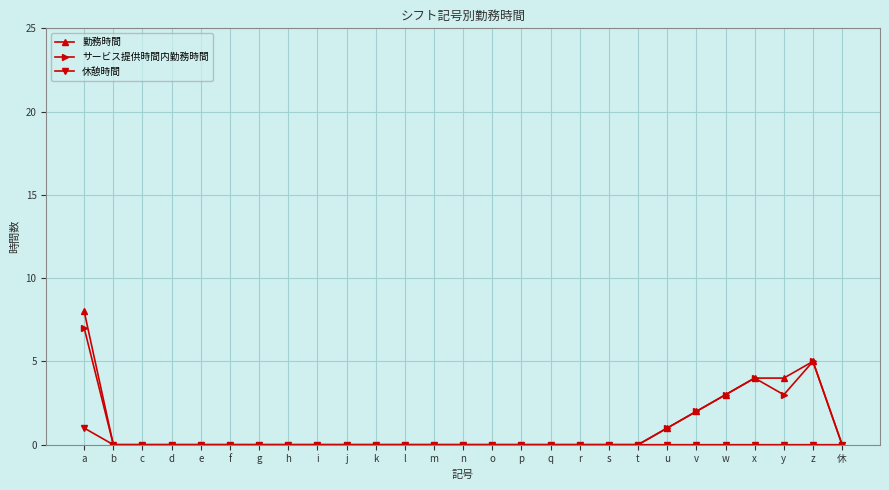

Rank the series by their maximum value, from highest to lowest.

勤務時間, サービス提供時間内勤務時間, 休憩時間